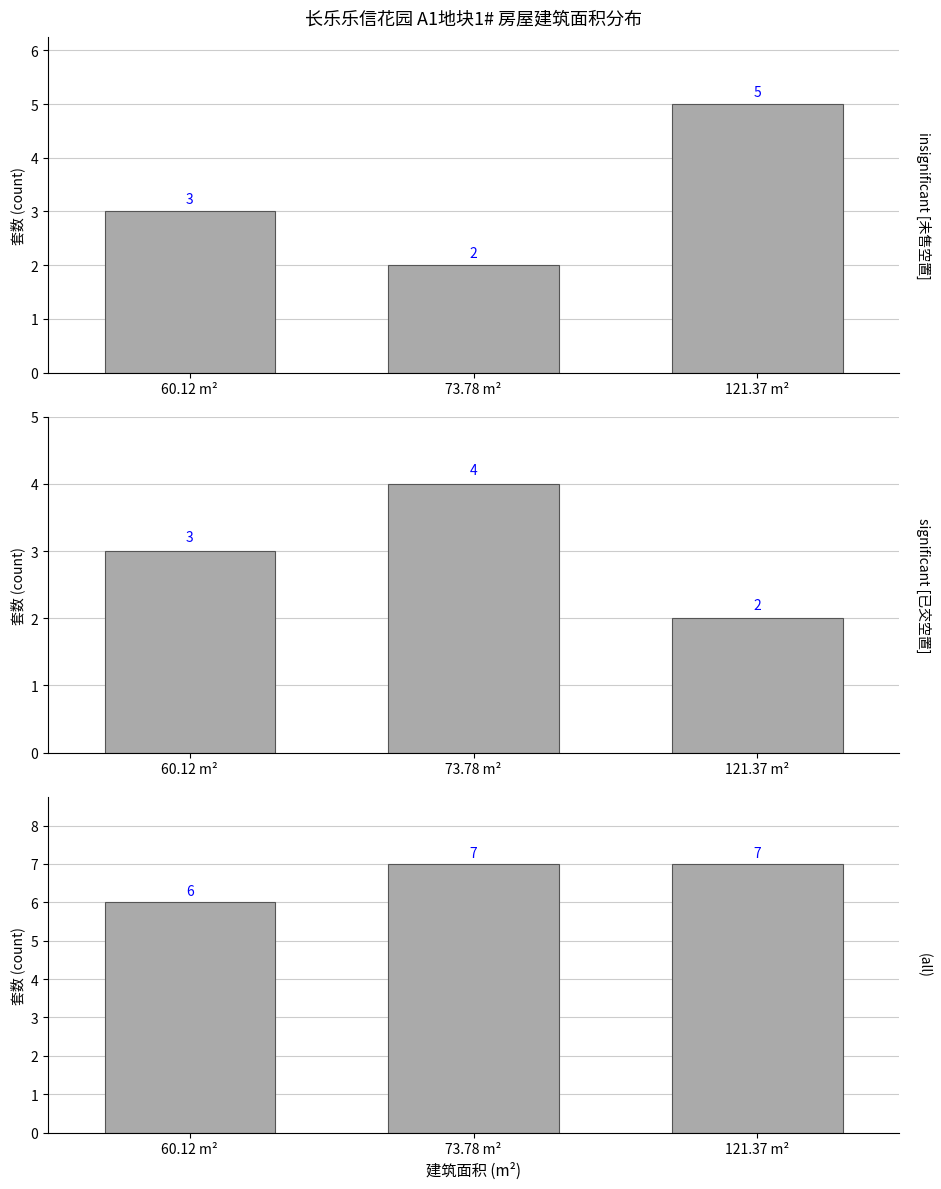

Is it true that 全部 equals 12 at 73.78 m²?

False